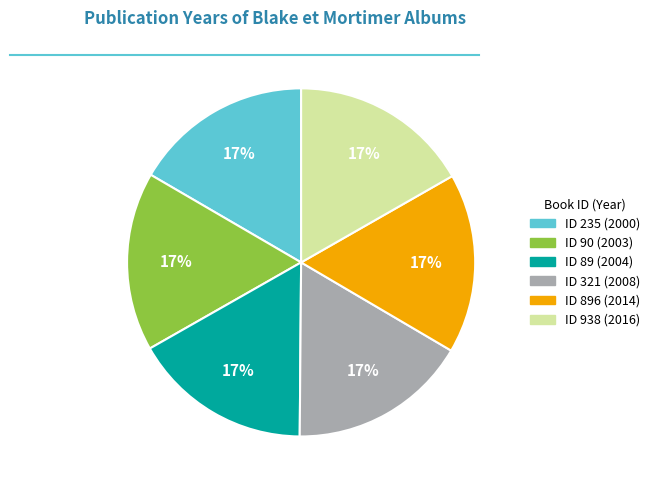

Is there any slice that represents more than half of the pie?

No